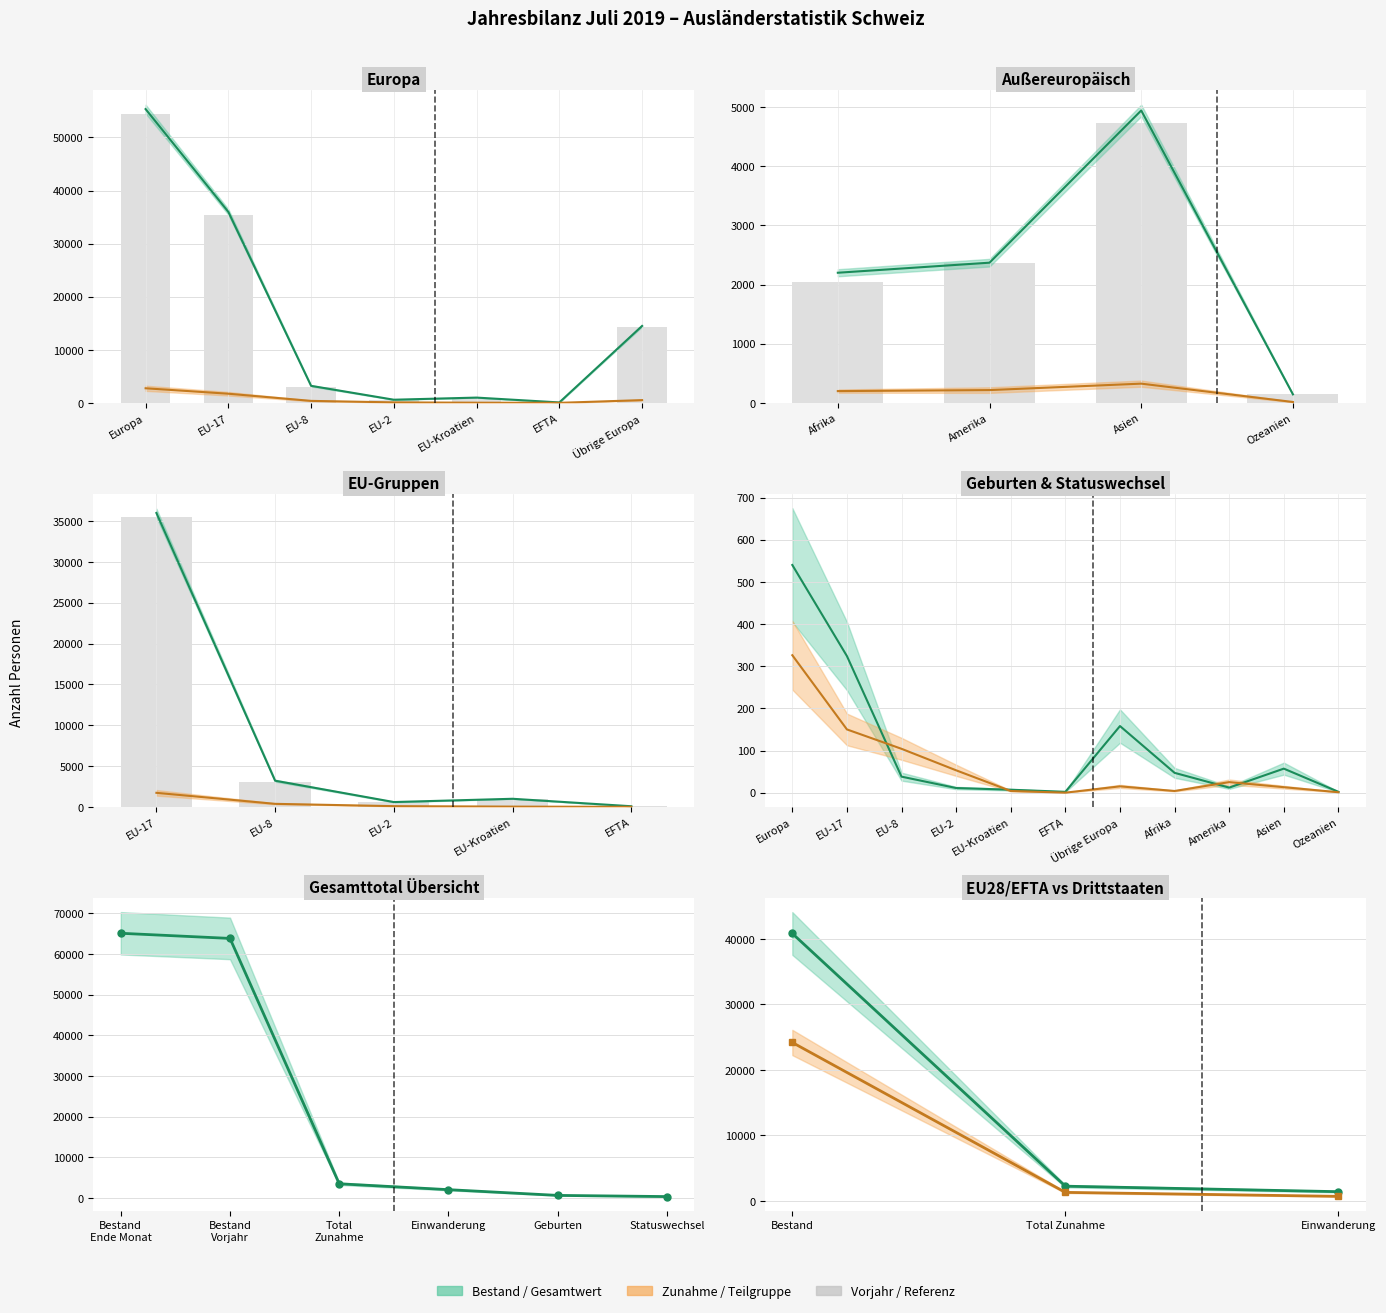

Between EU-2 and EU-8, which is larger?

EU-8